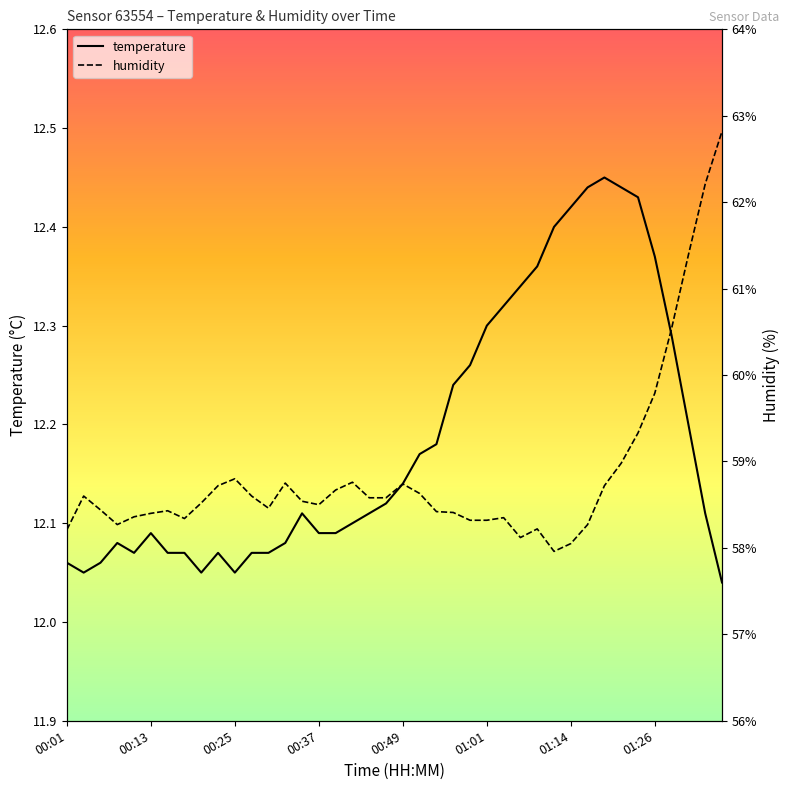

Where does the humidity series first go above 58?

00:01